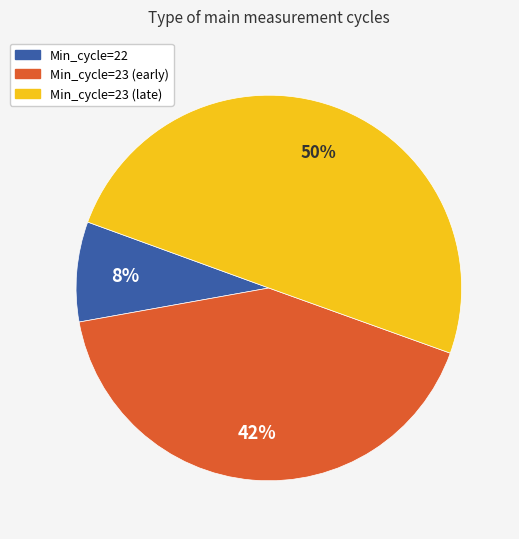

Which category has the biggest portion of the pie?

Min_cycle=23 (late)